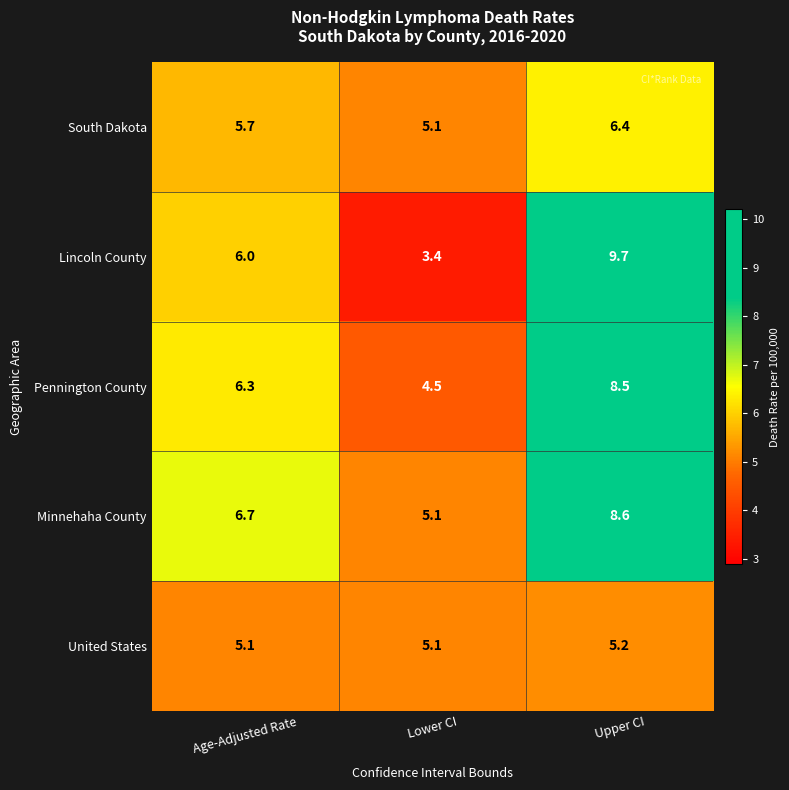

What is the average value of the Minnehaha County series?

6.8